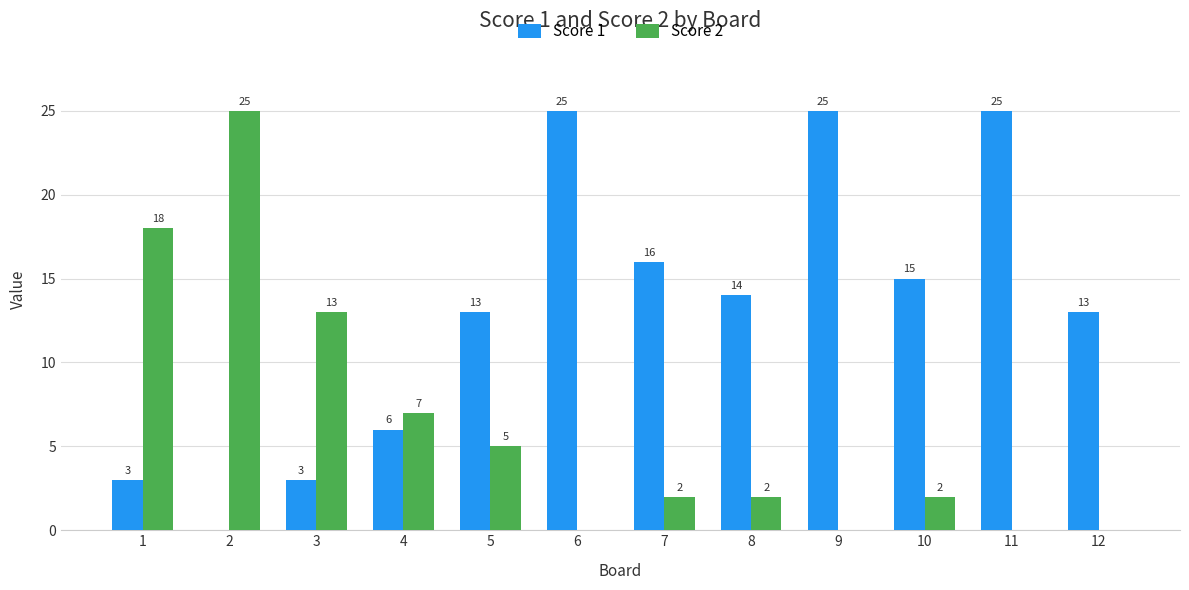

Reading left to right, extract all data points from this chart.

Score 1: 1=3	2=0	3=3	4=6	5=13	6=25	7=16	8=14	9=25	10=15	11=25	12=13
Score 2: 1=18	2=25	3=13	4=7	5=5	6=0	7=2	8=2	9=0	10=2	11=0	12=0